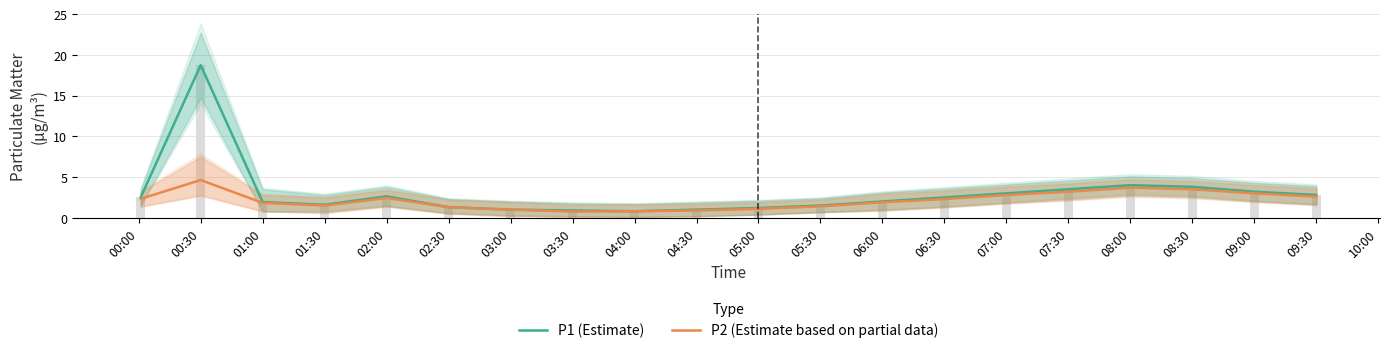

Reading right to left, extract all data points from this chart.

P1 (Estimate): 09:30=2.8	09:00=3.2	08:30=3.8	08:00=4.0	07:30=3.5	07:00=3.0	06:30=2.5	06:00=2.0	05:30=1.5	05:00=1.2	04:30=1.0	04:00=0.8	03:30=0.9	03:00=1.0	02:30=1.3	02:00=2.6	01:30=1.6	01:00=1.9	00:30=18.7	00:00=2.5
P2 (Estimate based on partial data): 09:30=2.6	09:00=3.0	08:30=3.5	08:00=3.7	07:30=3.2	07:00=2.8	06:30=2.3	06:00=1.9	05:30=1.4	05:00=1.1	04:30=0.9	04:00=0.8	03:30=0.8	03:00=1.0	02:30=1.3	02:00=2.4	01:30=1.5	01:00=1.8	00:30=4.6	00:00=2.3